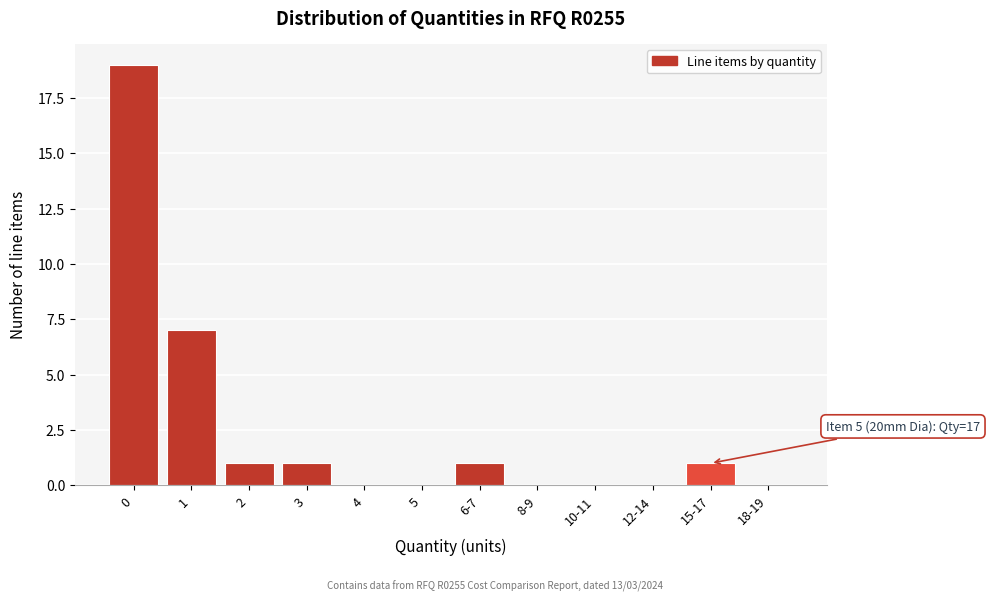

Reading left to right, extract all data points from this chart.

0=19	1=7	2=1	3=1	4=0	5=0	6-7=1	8-9=0	10-11=0	12-14=0	15-17=1	18-19=0